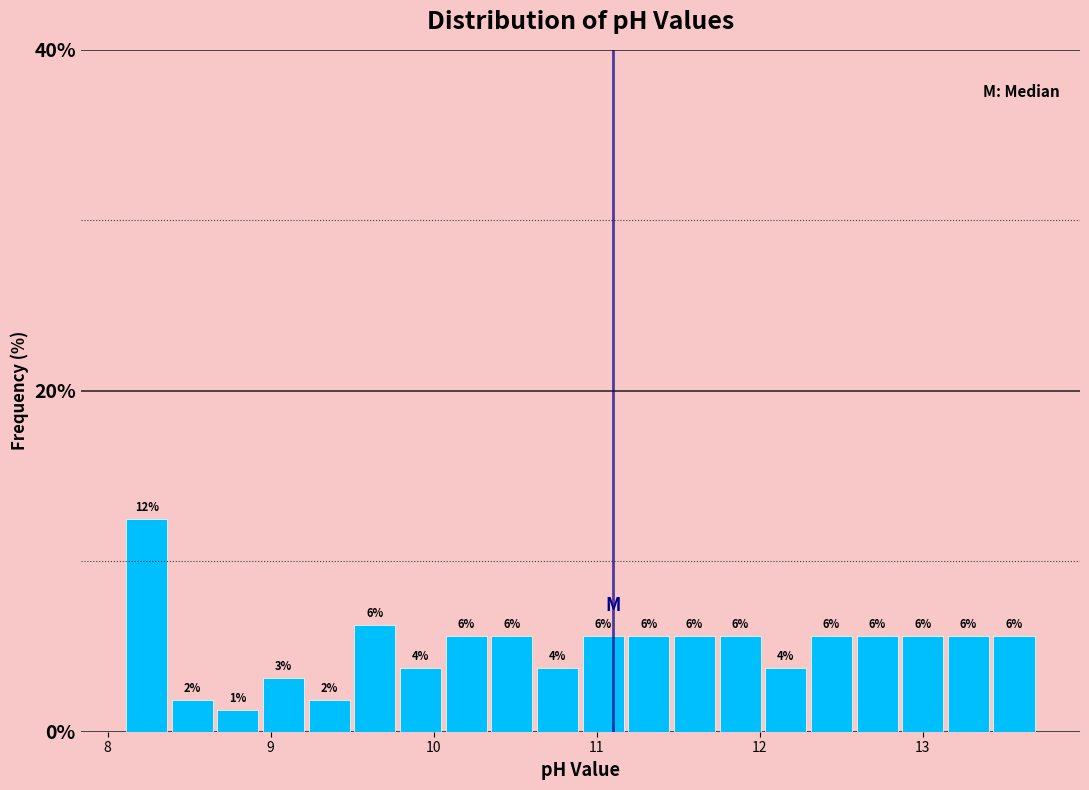

Read against the x-axis, roughly where is the centre of the tallest bar?

8.2